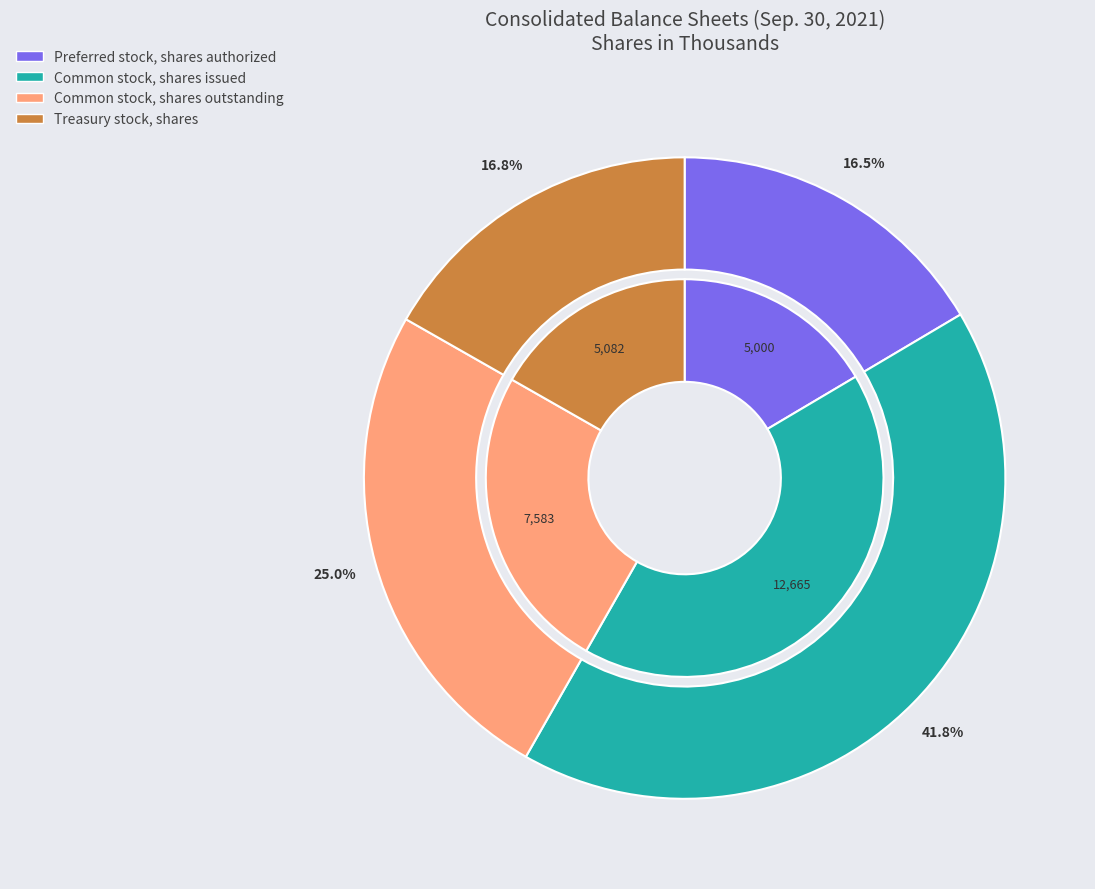

To the nearest percent, what is the average slice percentage?

25%